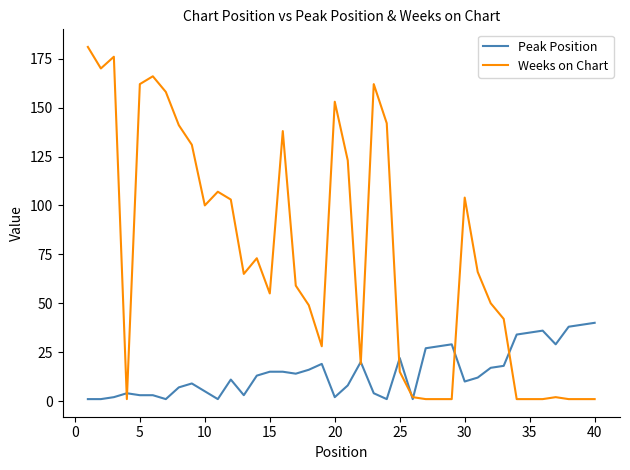

What is the difference between the maximum and second lowest values in the Peak Position series?

39